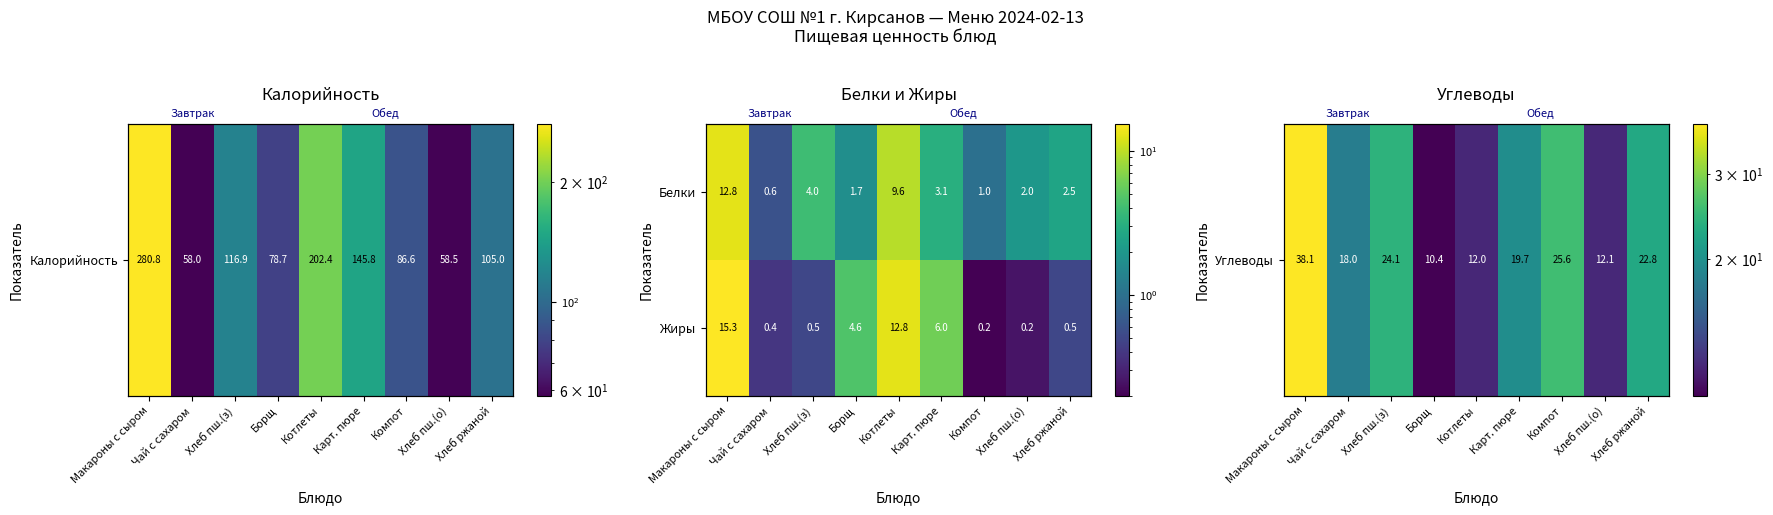

What is the difference between the maximum and minimum values in the Углеводы series?

27.7